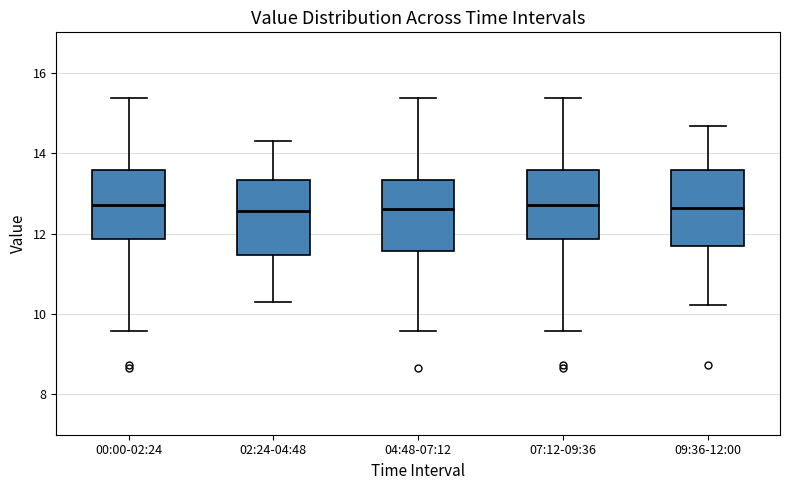

Where does the lower whisker of the box for 00:00-02:24 end on the y-axis? The values are not printed on the chart, so give them approximately, as read against the axis.

9.6